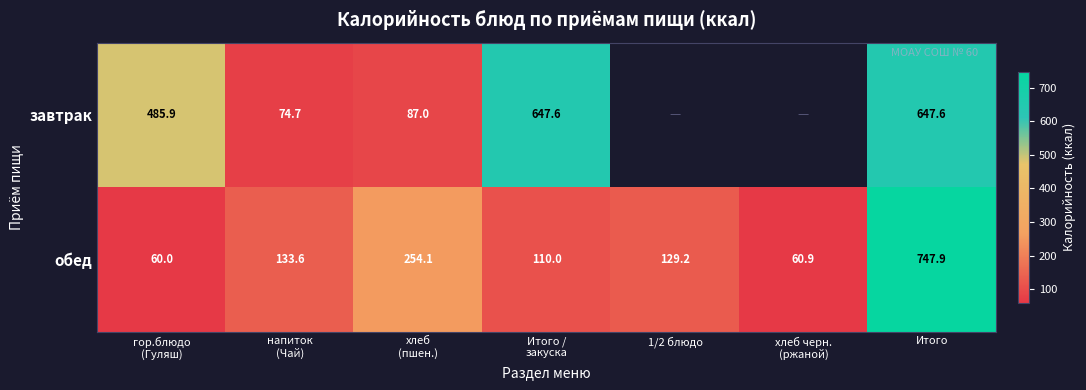

Which category has the highest value in the обед series?

Итого